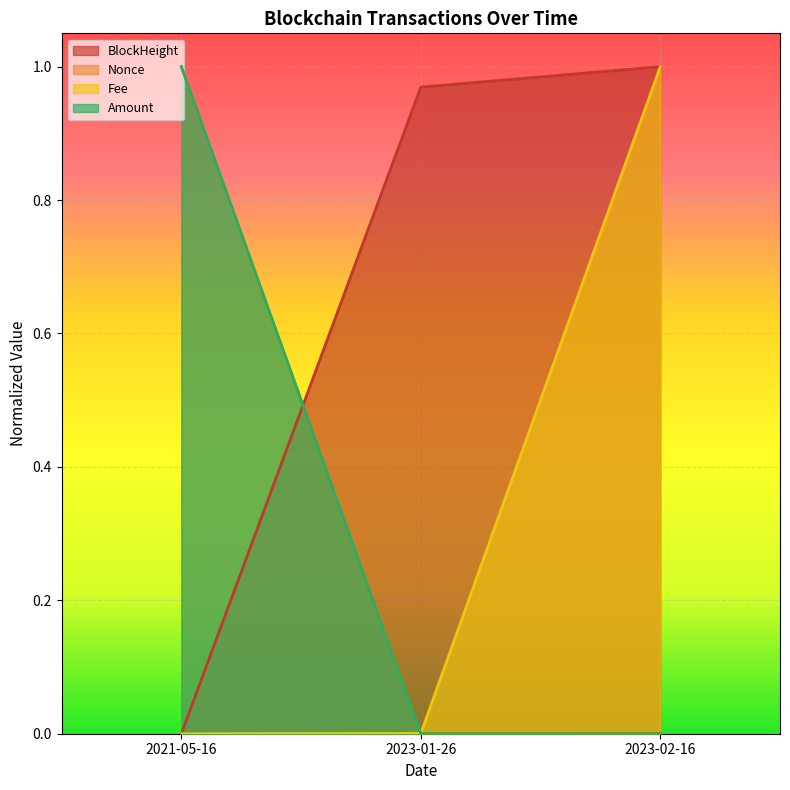

How many lines are shown in the chart?

4